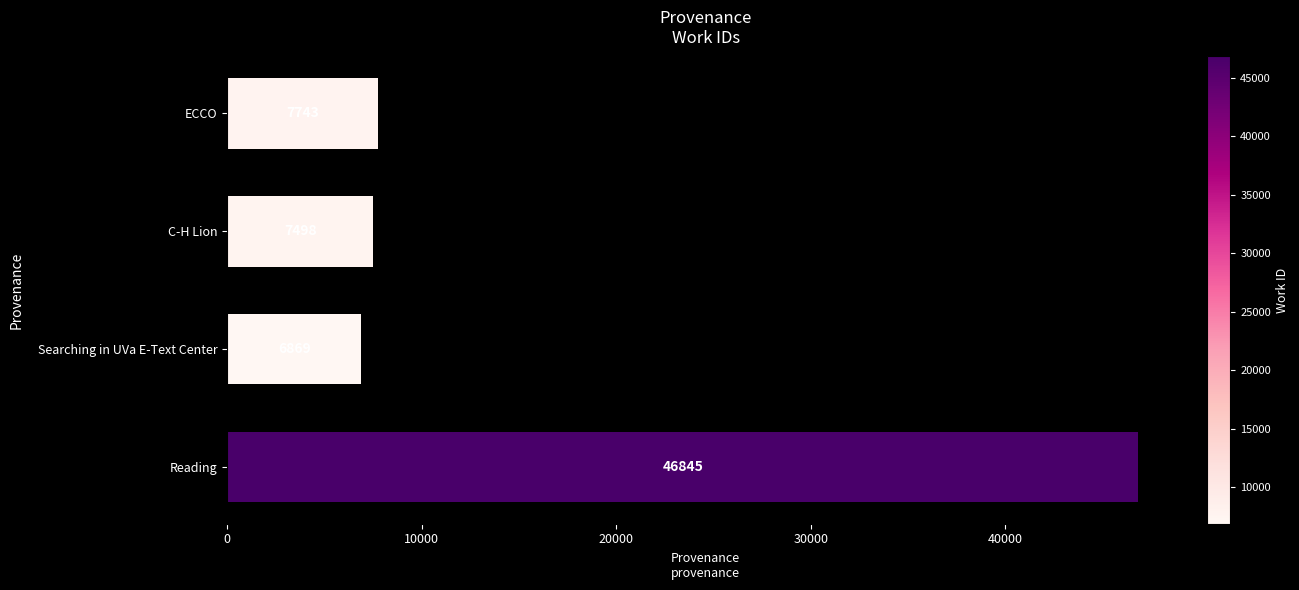

List the labels in order of value, largest first.

Reading, ECCO, C-H Lion, Searching in UVa E-Text Center